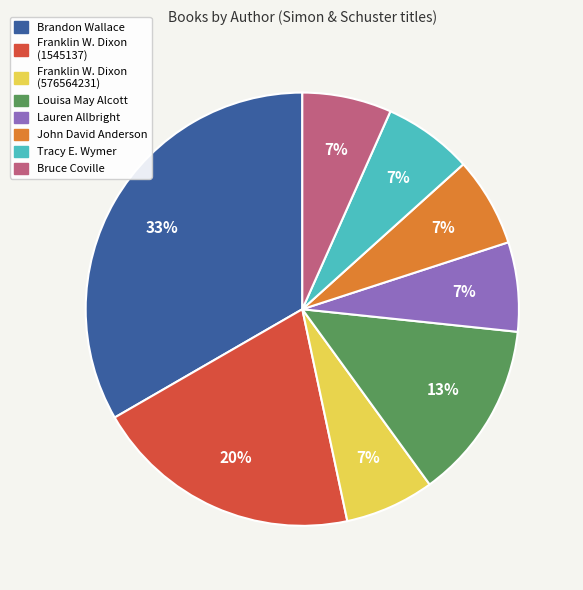

Is there a majority slice in this chart?

No